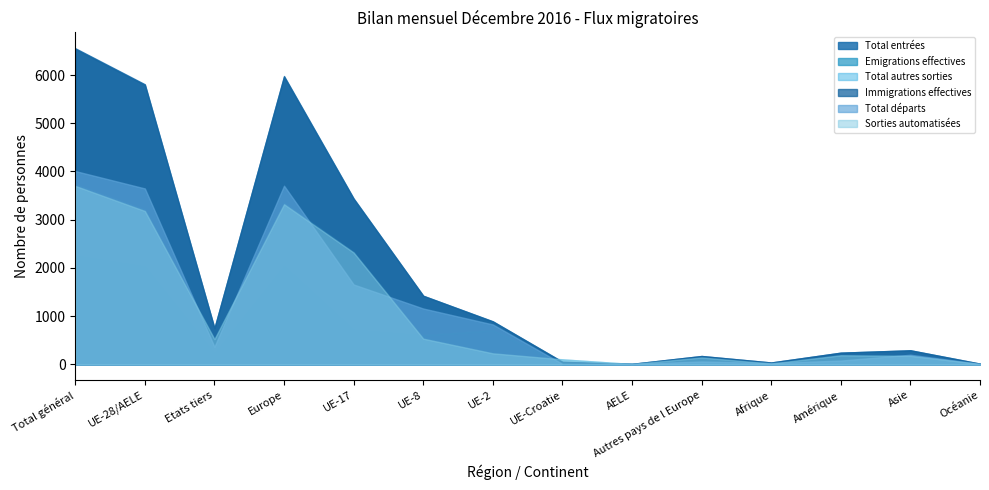

Where is Total entrées nearest to the value 3282?

UE-17